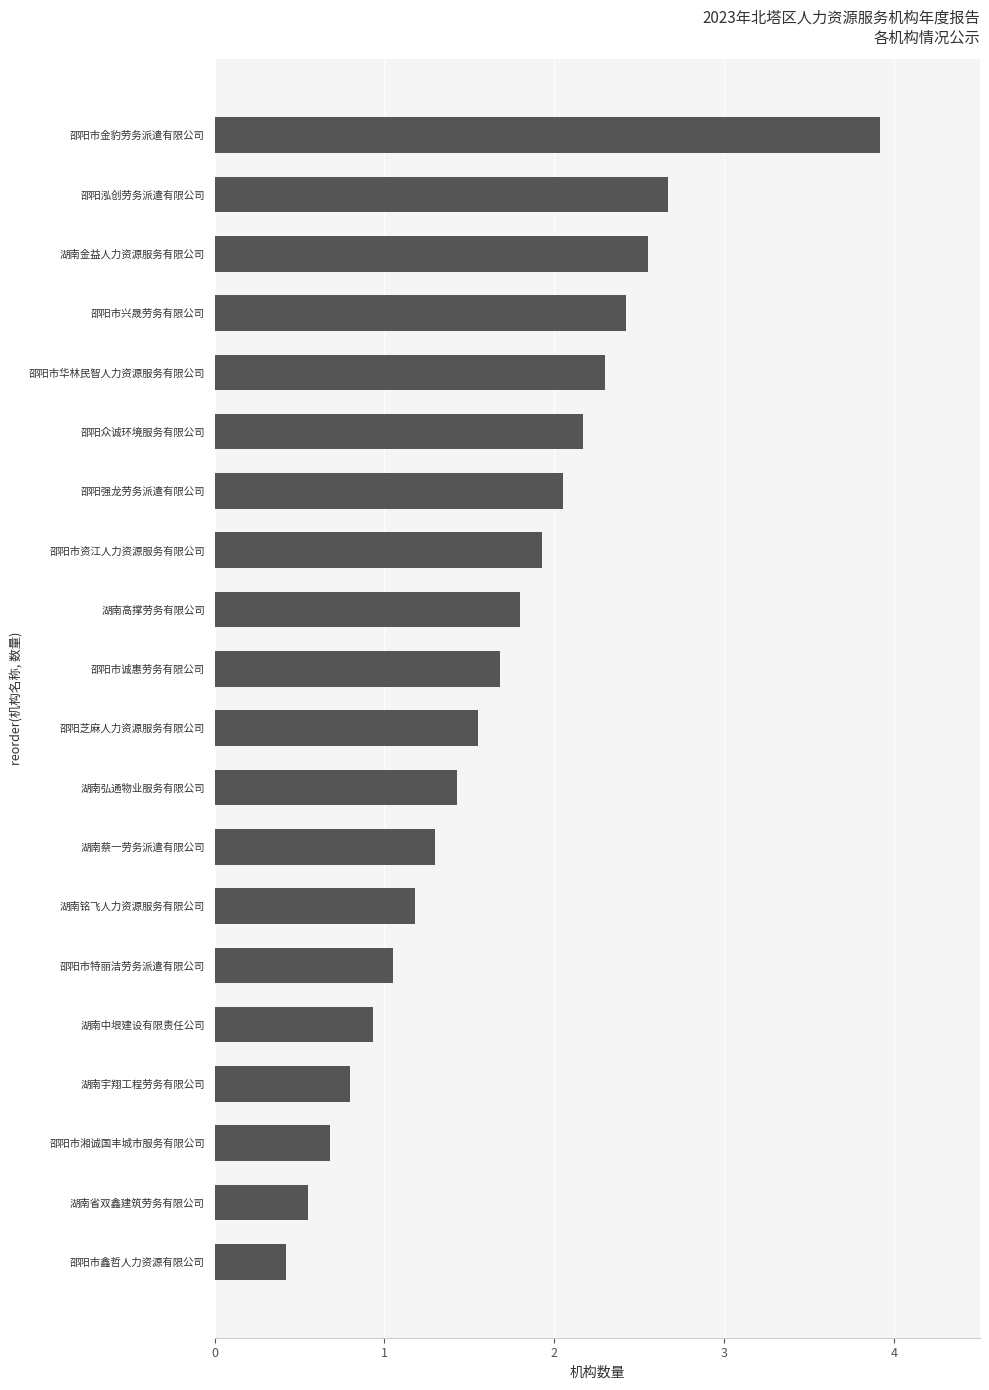

How many data points does each series have?

20